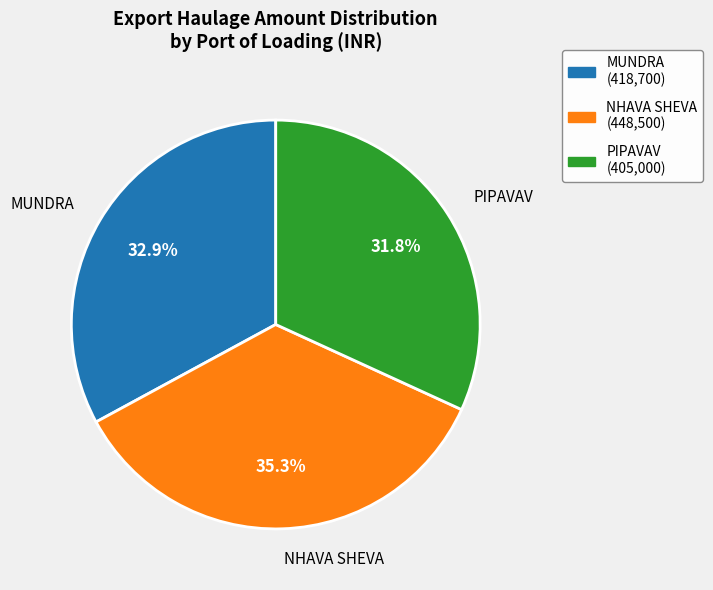

Does NHAVA SHEVA (448,500) account for over 50% of the chart?

No